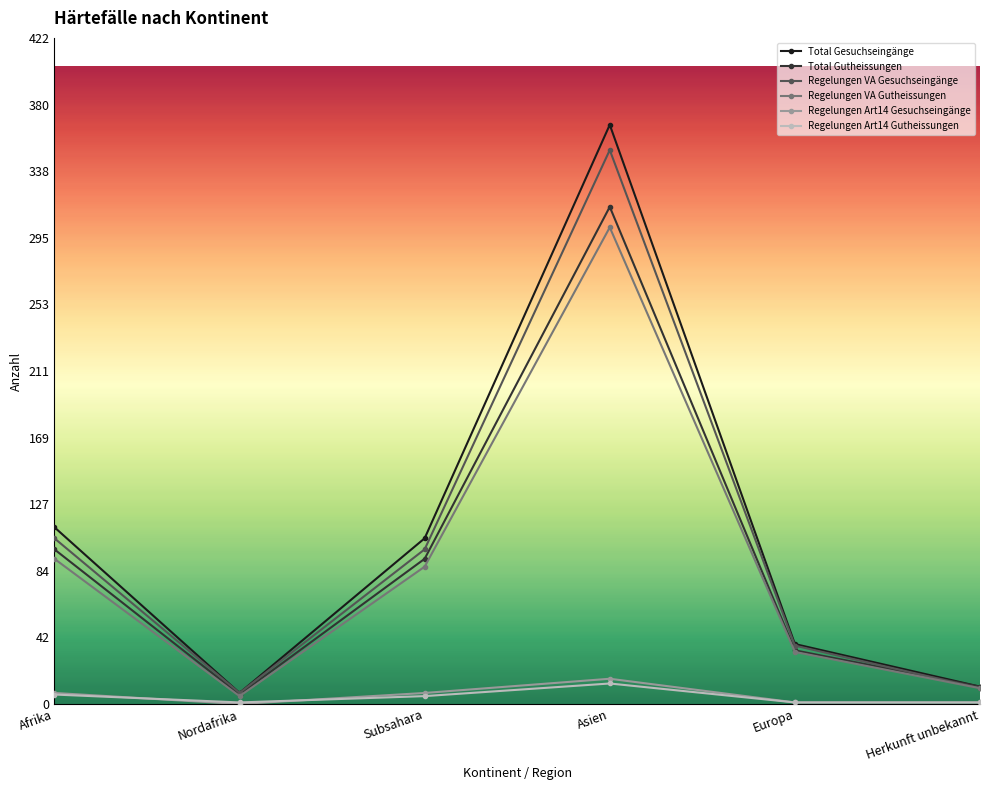

True or false: Regelungen VA Gesuchseingänge has more than 1 points higher than both neighbors.

False